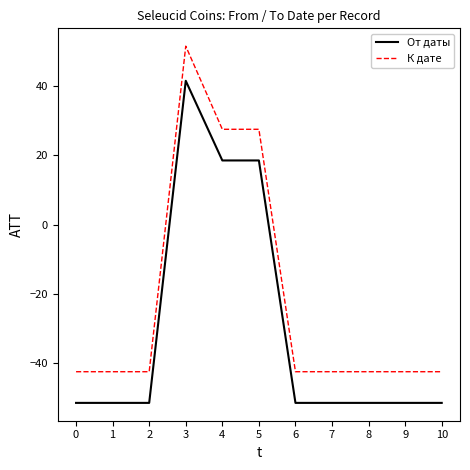

Reading left to right, what are all the values shown in this chart?

От даты: 0=-51.5	1=-51.5	2=-51.5	3=41.5	4=18.5	5=18.5	6=-51.5	7=-51.5	8=-51.5	9=-51.5	10=-51.5
К дате: 0=-42.5	1=-42.5	2=-42.5	3=51.5	4=27.5	5=27.5	6=-42.5	7=-42.5	8=-42.5	9=-42.5	10=-42.5